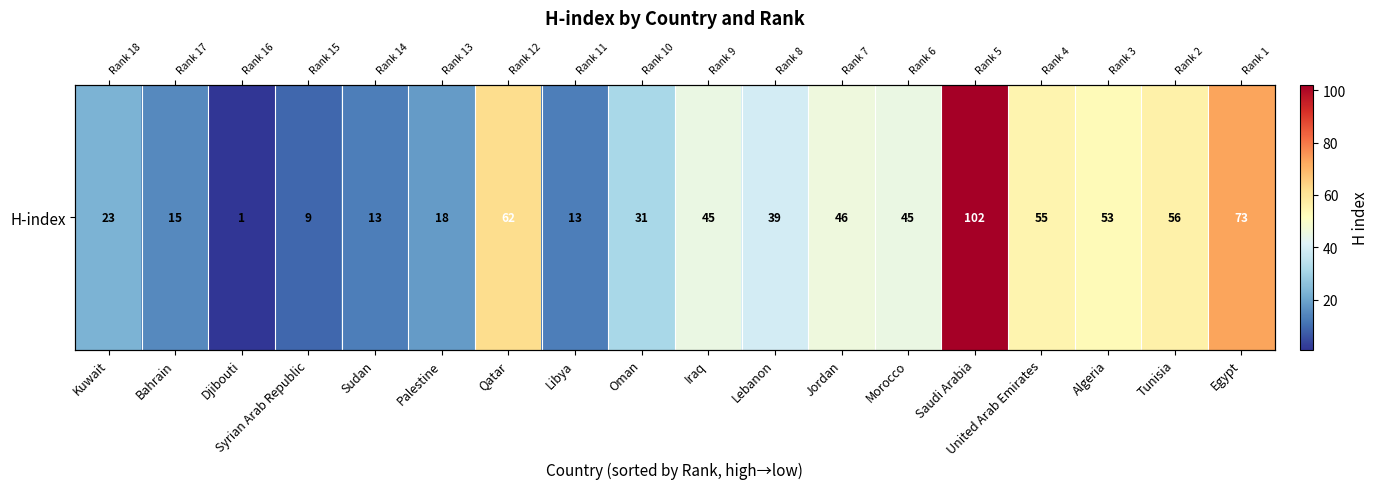

What is the change in value from Palestine to Egypt?

+55